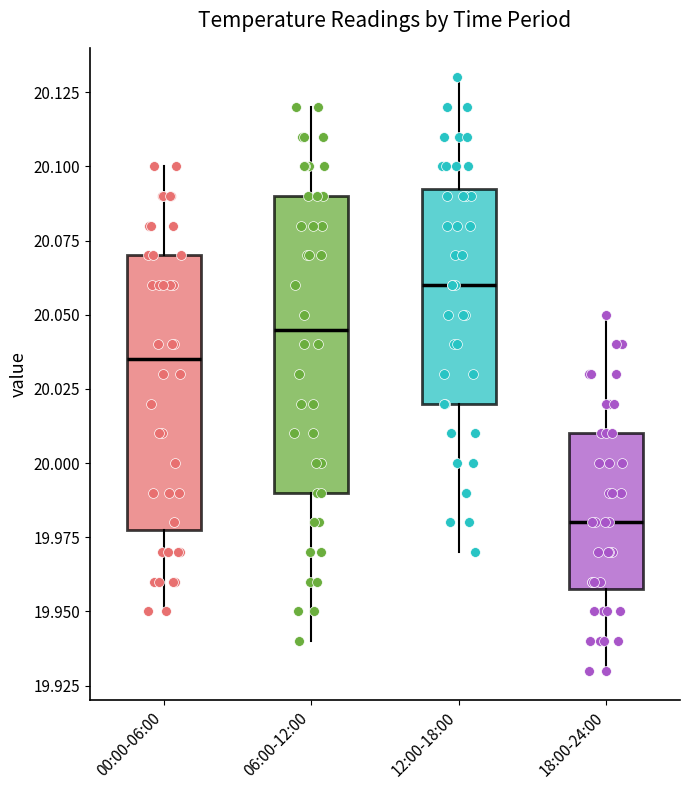

Reading left to right, read every box against the y-axis: the position of its median line, the range the box covers, and the ends of its whiskers. The values are not printed on the chart, so give them approximately, as read against the axis.

00:00-06:00: median 20.035, box 19.980 to 20.070, whiskers 19.950 to 20.100
06:00-12:00: median 20.045, box 19.990 to 20.090, whiskers 19.940 to 20.120
12:00-18:00: median 20.060, box 20.020 to 20.095, whiskers 19.970 to 20.130
18:00-24:00: median 19.980, box 19.960 to 20.010, whiskers 19.930 to 20.050